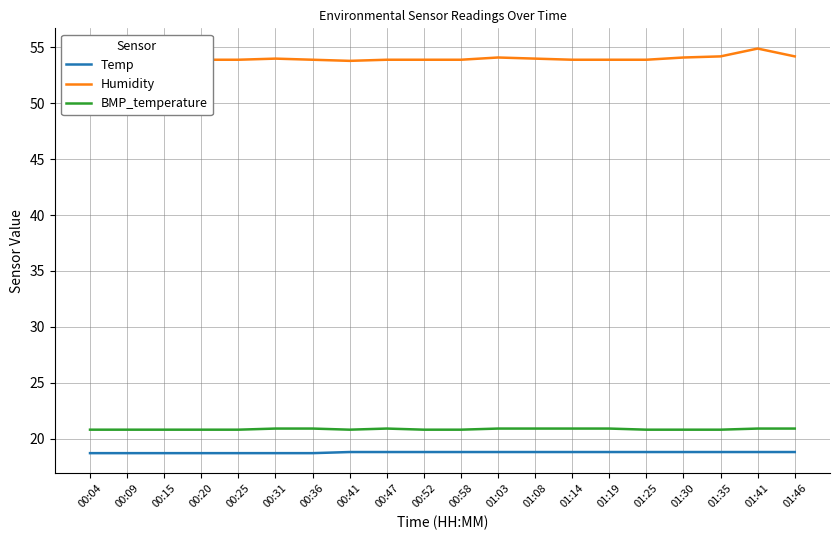

Which series has the largest range (max minus min)?

Humidity